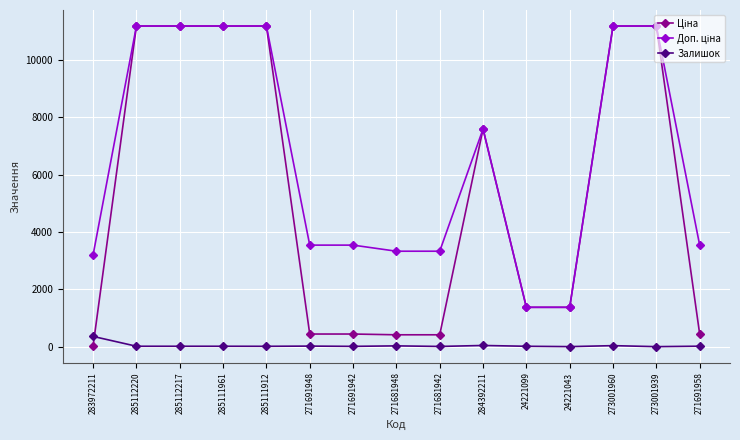

At how many categories does at least one series exceed 10828?

6